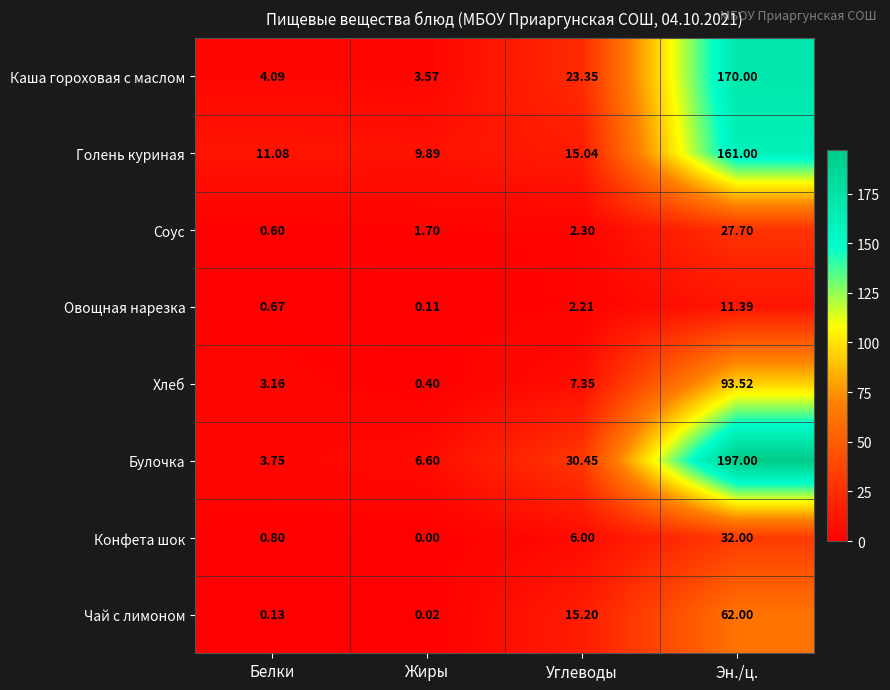

At which category is the sum across all series the highest?

Эн./ц.